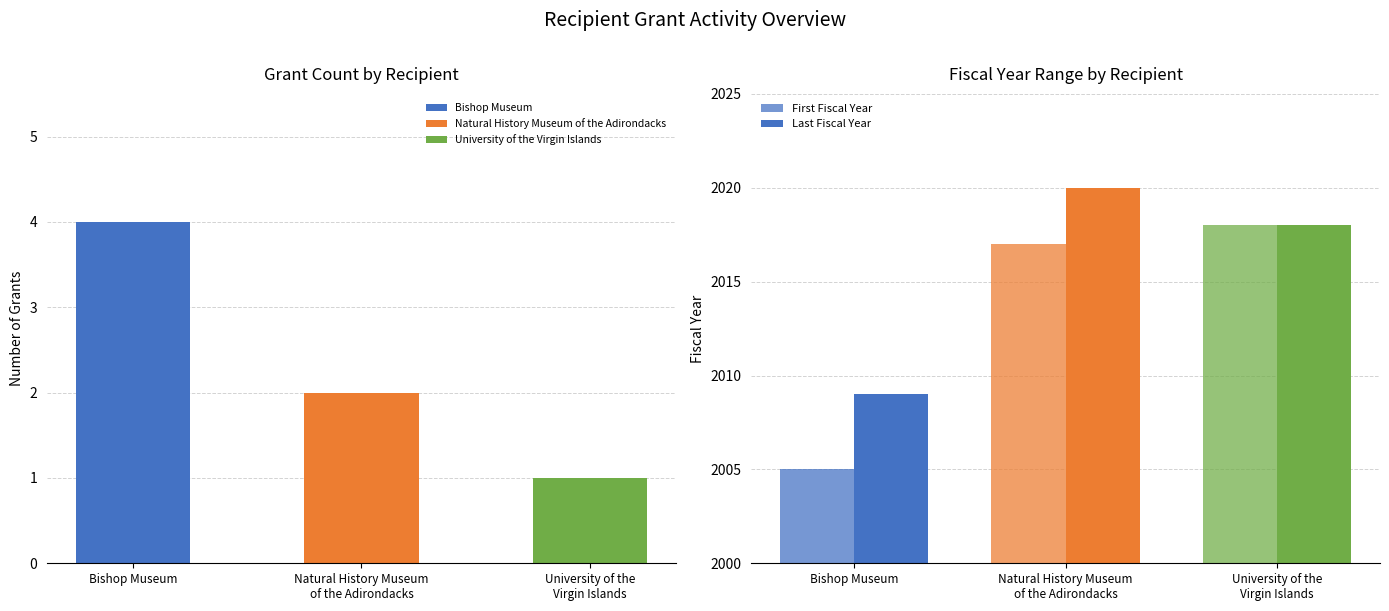

The Last Fiscal Year series shows 3502 at University of the
Virgin Islands. True or false?

False